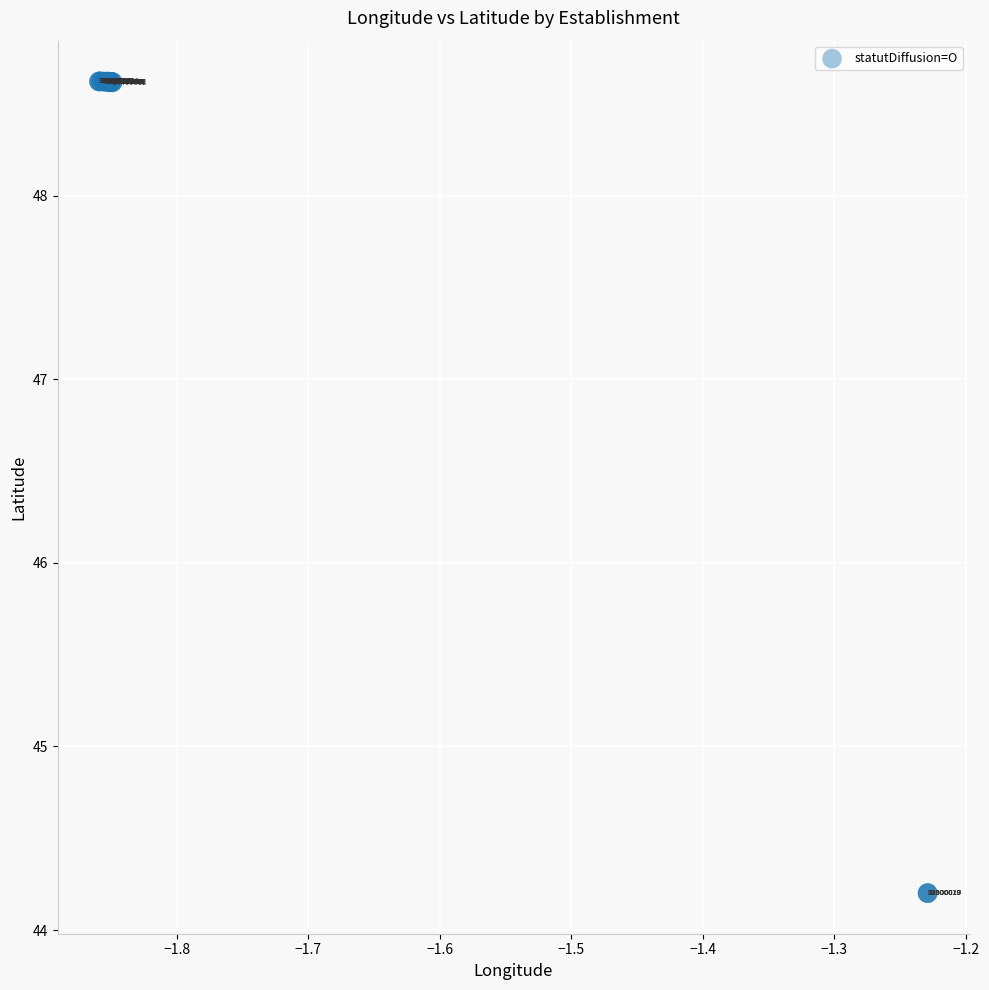

What Y value in the scatter plot is closest to 46?

44.2